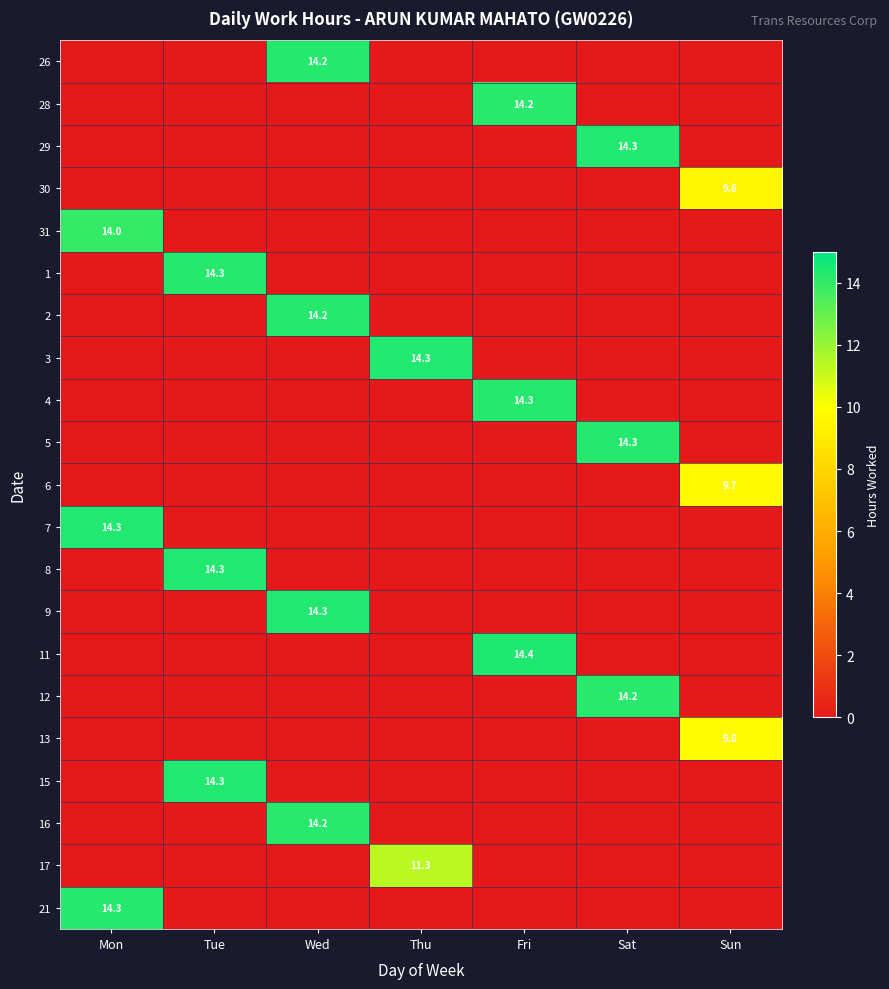

True or false: 11 has a value of 6.3 at Tue.

False